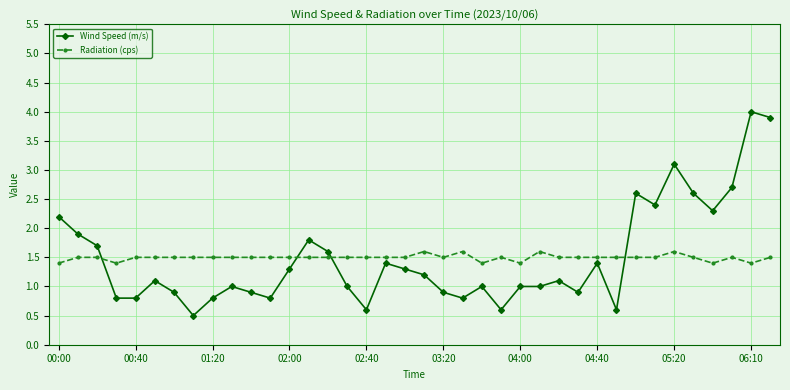

List the series in order of their peak value, highest first.

Wind Speed (m/s), Radiation (cps)